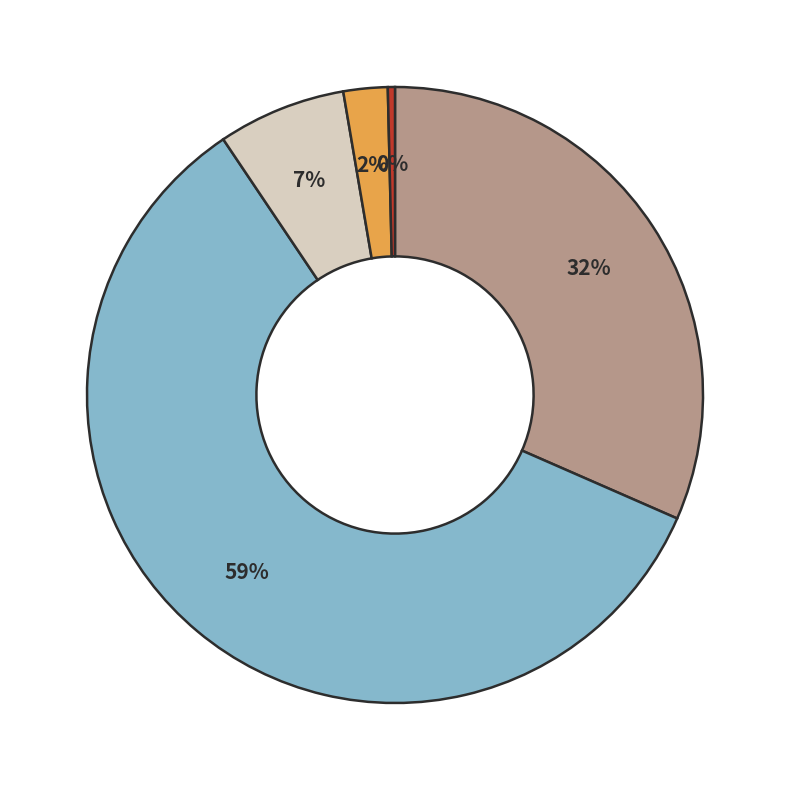

Does any single category account for the majority?

Yes